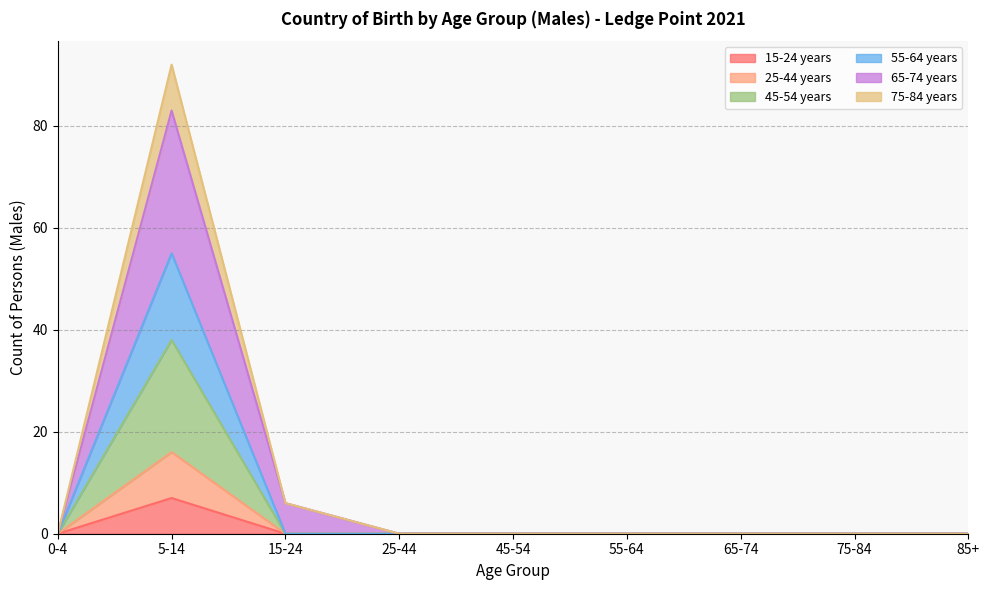

Does the chart display data point markers on the line(s)?

No